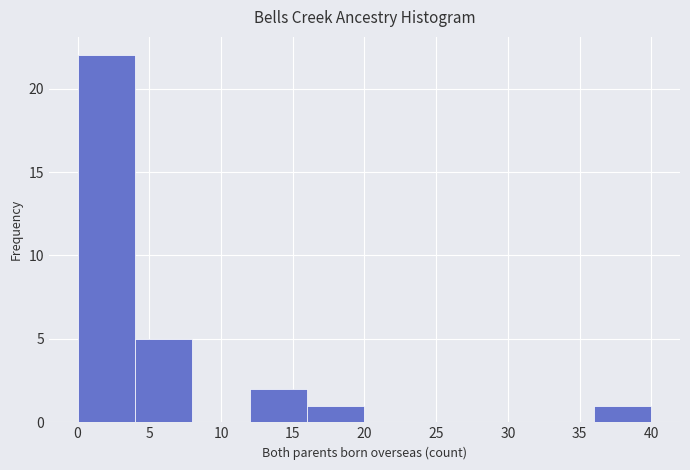

Which range on the x-axis has the tallest bar?

0 to 4